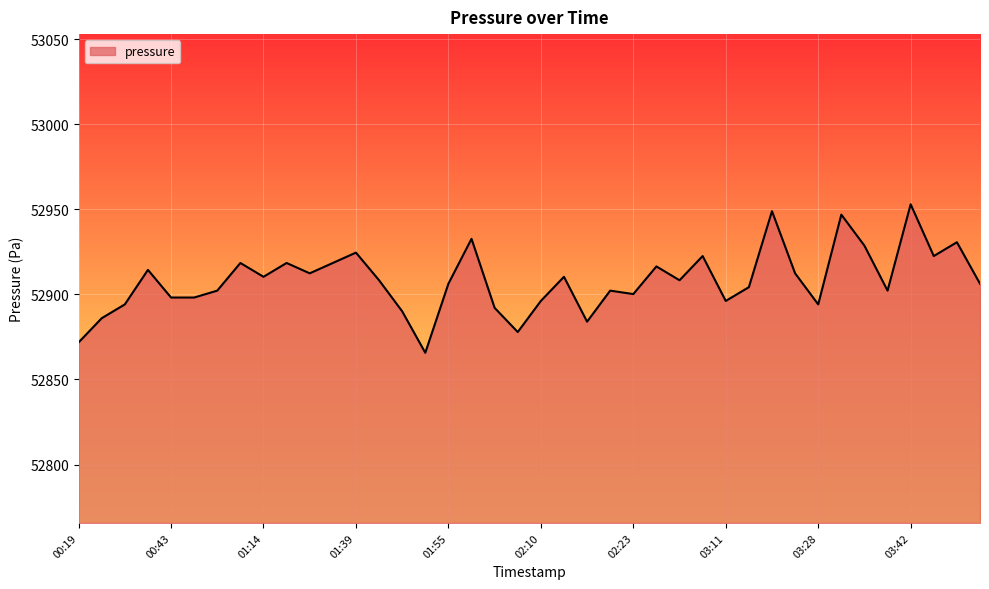

What is the smallest value displayed?

52865.7